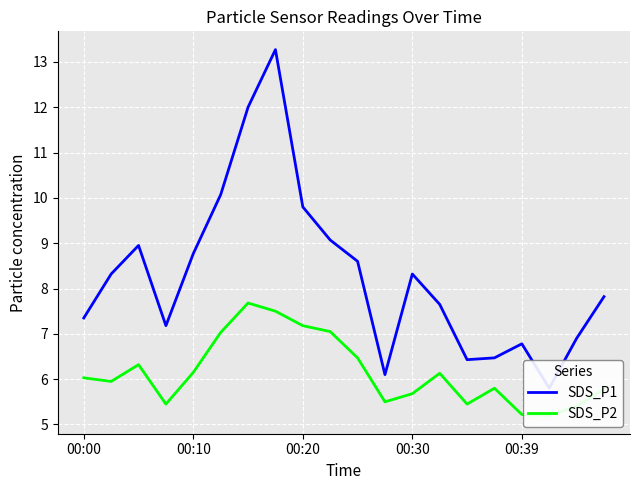

Which series has the largest total across all categories?

SDS_P1